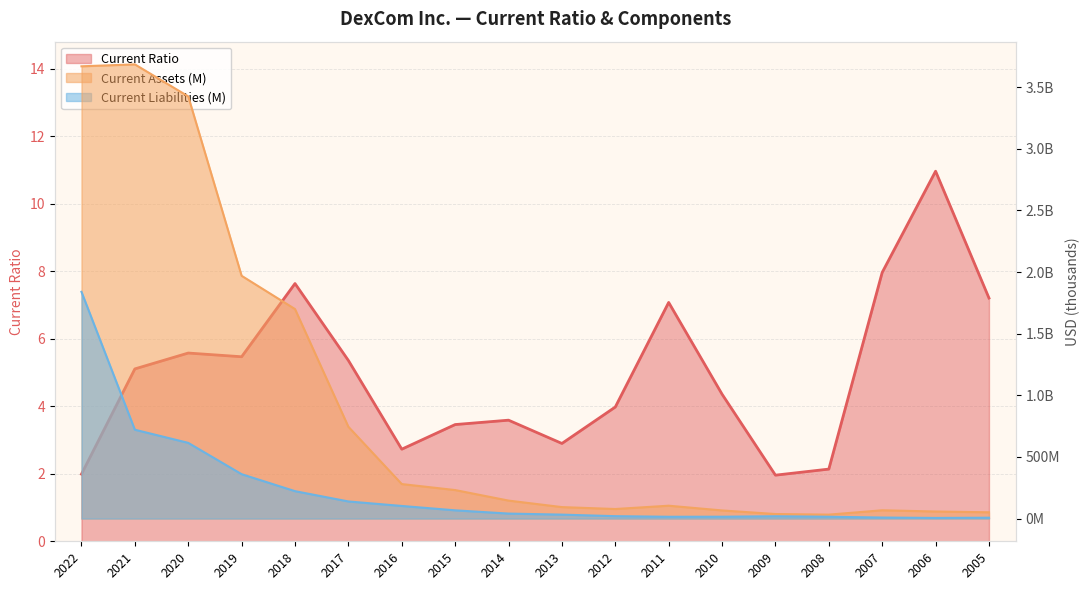

Where is Current Assets (M) nearest to the value 1858229?

2019